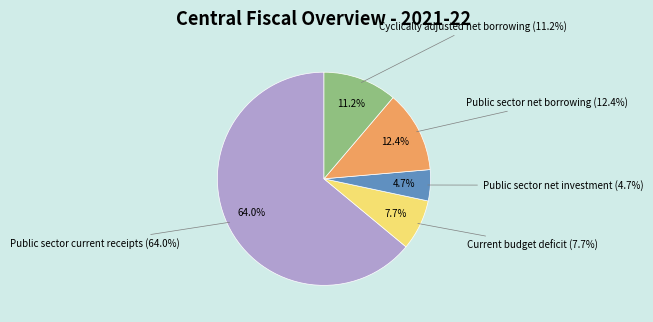

Which slice is the largest?

Public sector current receipts